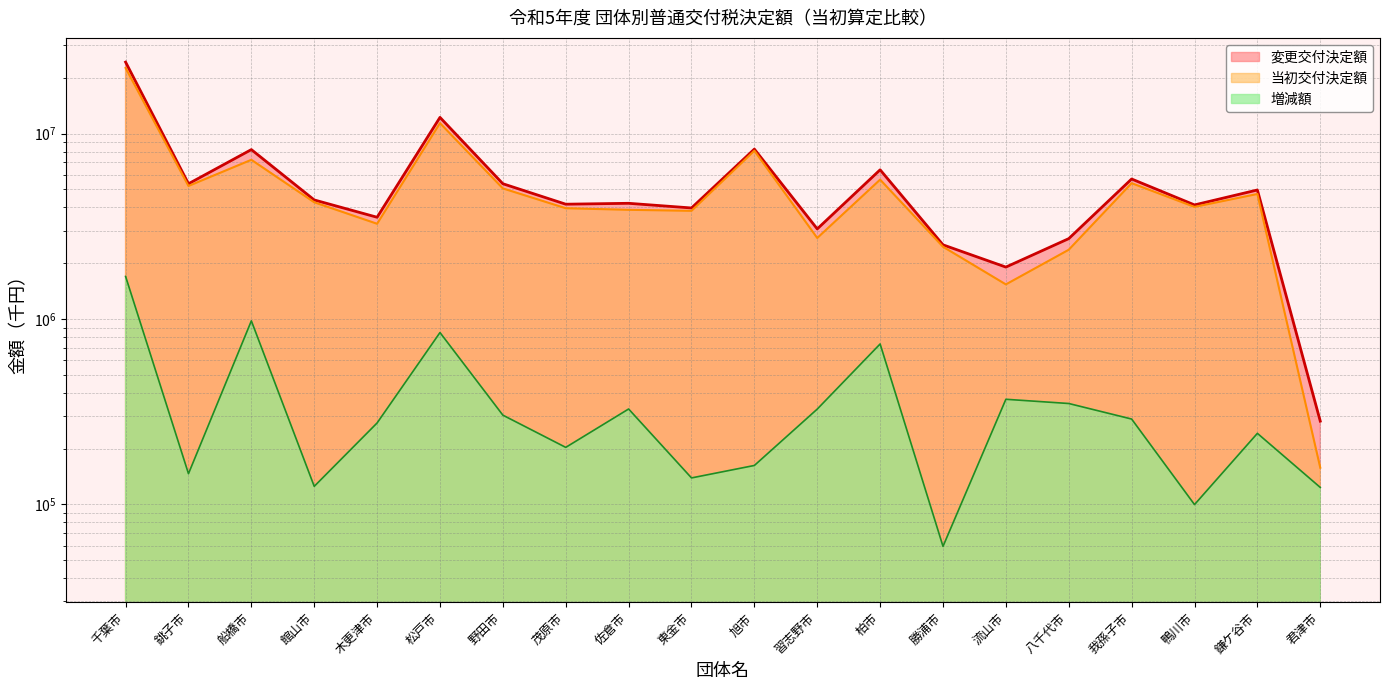

True or false: 増減額 has a value of 123462 at 君津市.

True